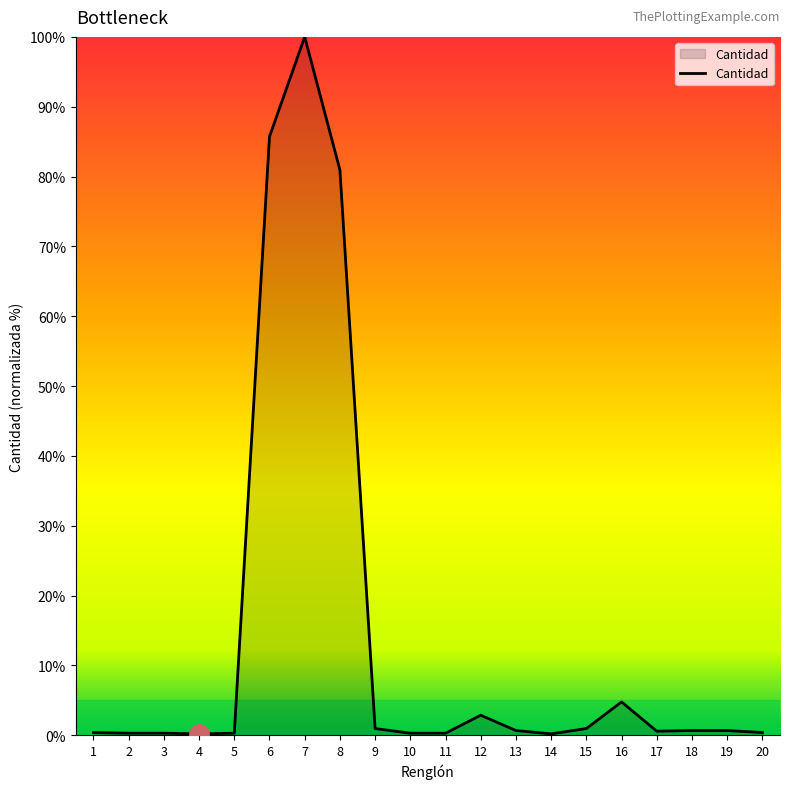

Approximately how many times larger is the value at 7 compared to 6?

1.2